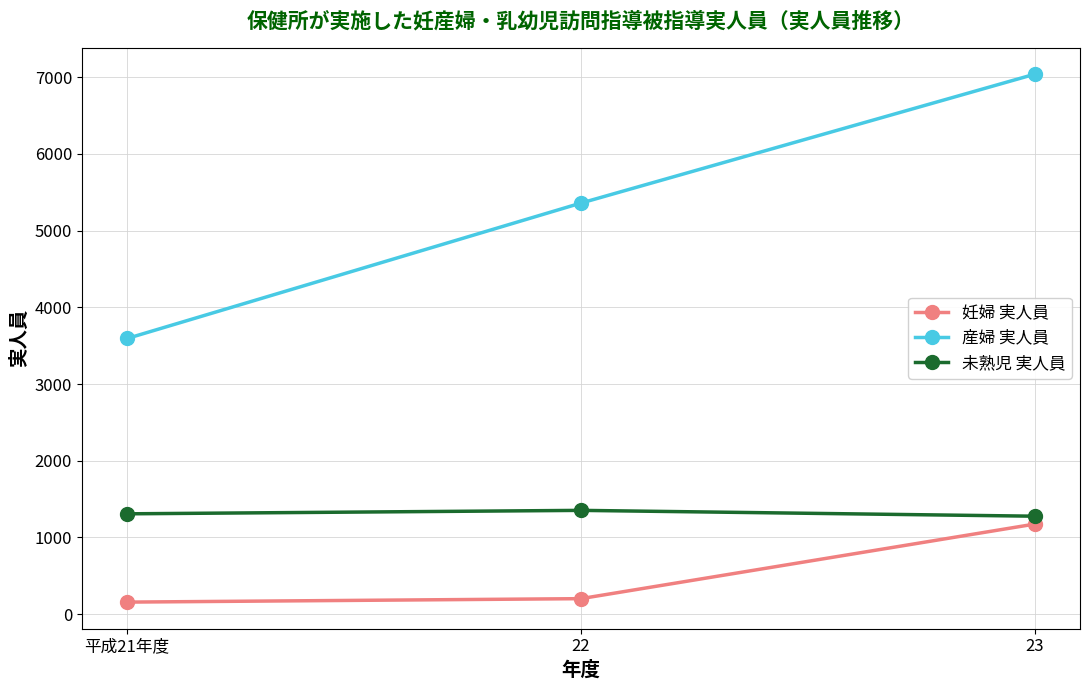

Reading left to right, transcribe all the data shown in this chart.

妊婦 実人員: 157	202	1174
産婦 実人員: 3594	5359	7039
未熟児 実人員: 1308	1353	1277